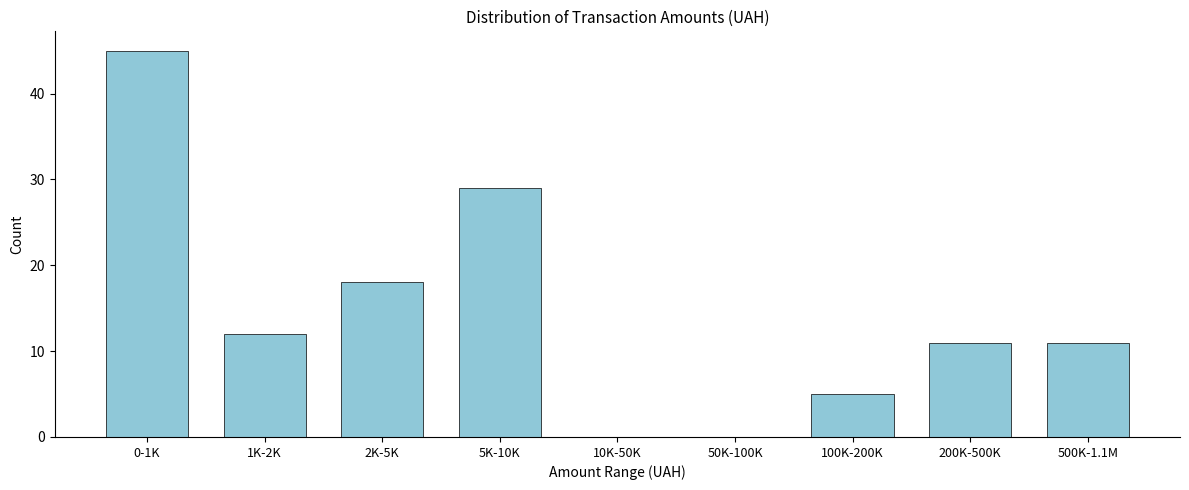

Reading left to right, list all the values displayed in this chart.

0-1K=45	1K-2K=12	2K-5K=18	5K-10K=29	10K-50K=0	50K-100K=0	100K-200K=5	200K-500K=11	500K-1.1M=11